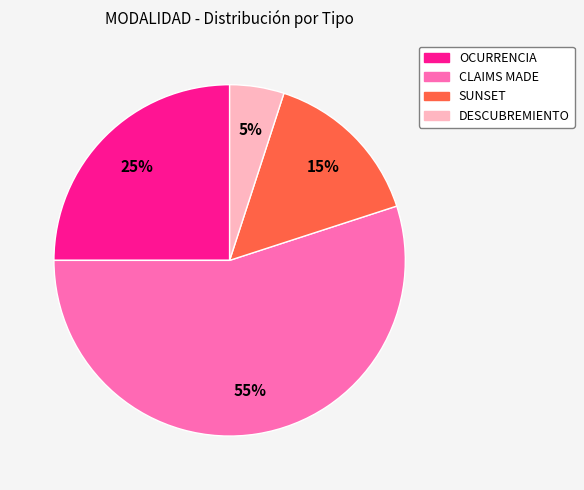

To the nearest percent, what portion does DESCUBREMIENTO represent?

5%